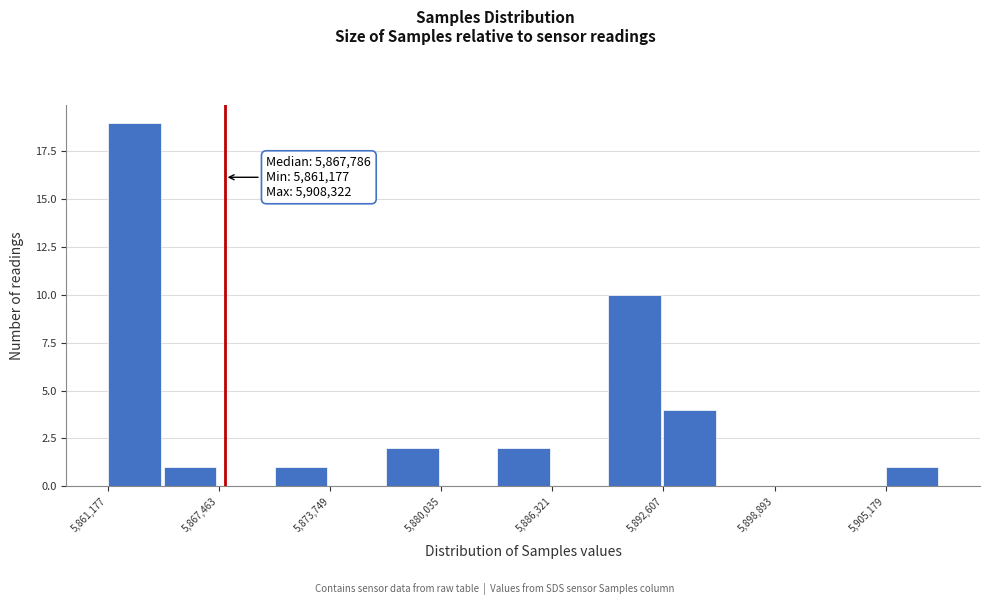

Read against the x-axis, roughly where is the centre of the tallest bar?

5863000